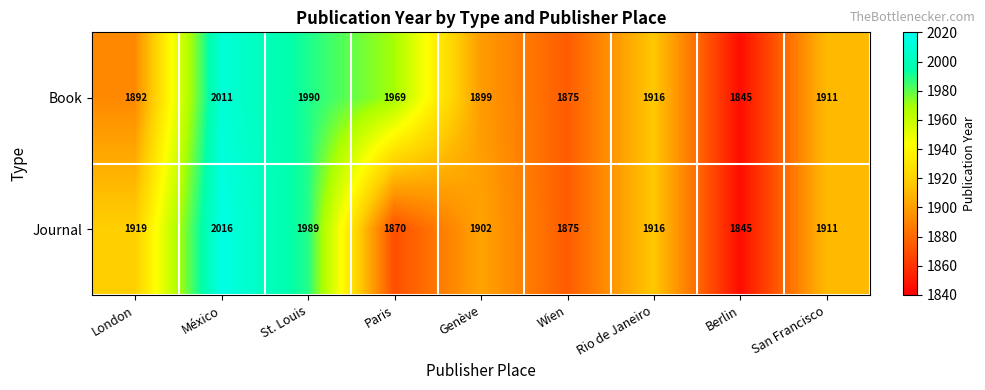

The value of Journal at St. Louis is 2718. True or false?

False